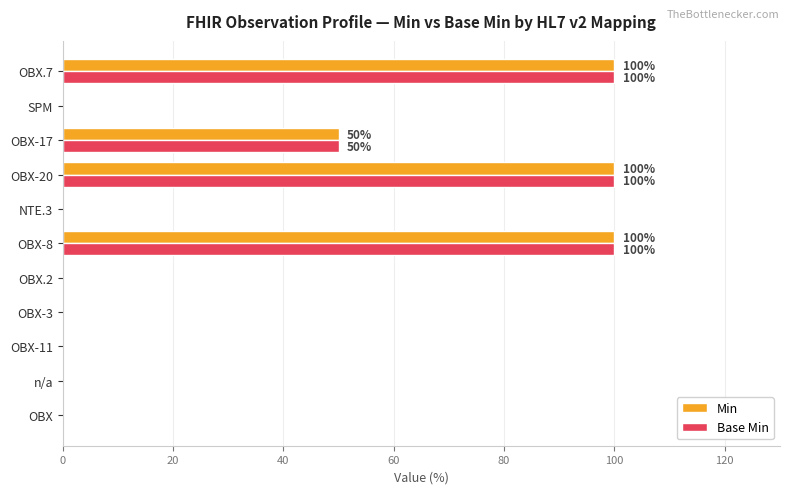

What is the total value across all series at OBX-17?

100